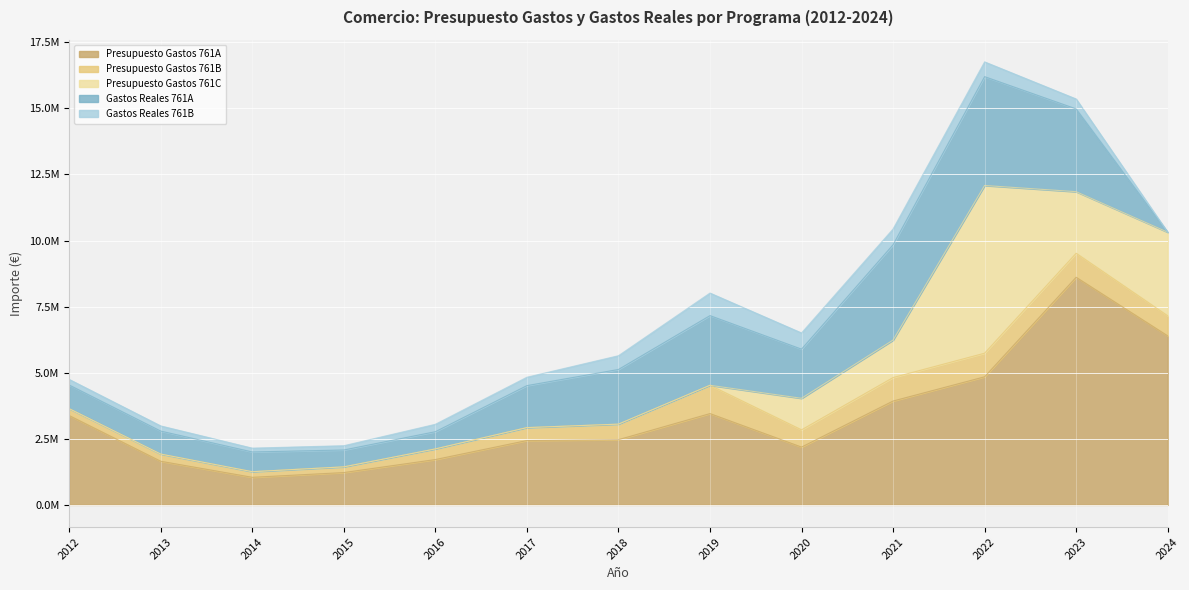

What is the maximum value shown in the chart?

8611482.0